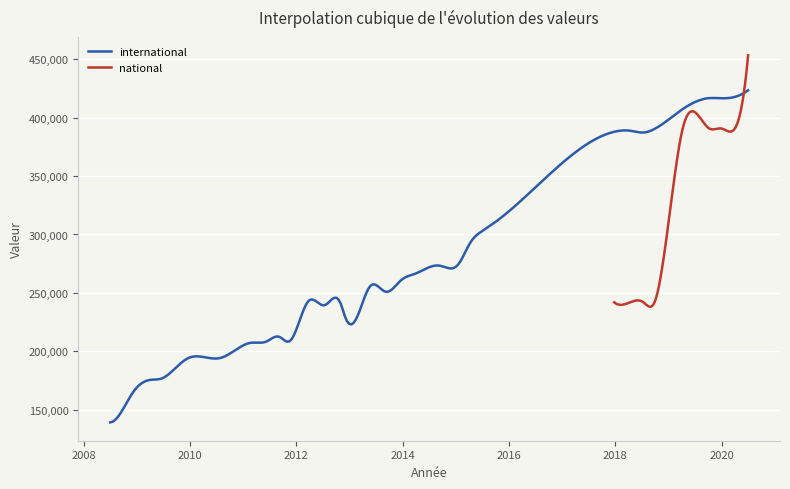

What is the highest value of the international series?

423382.0